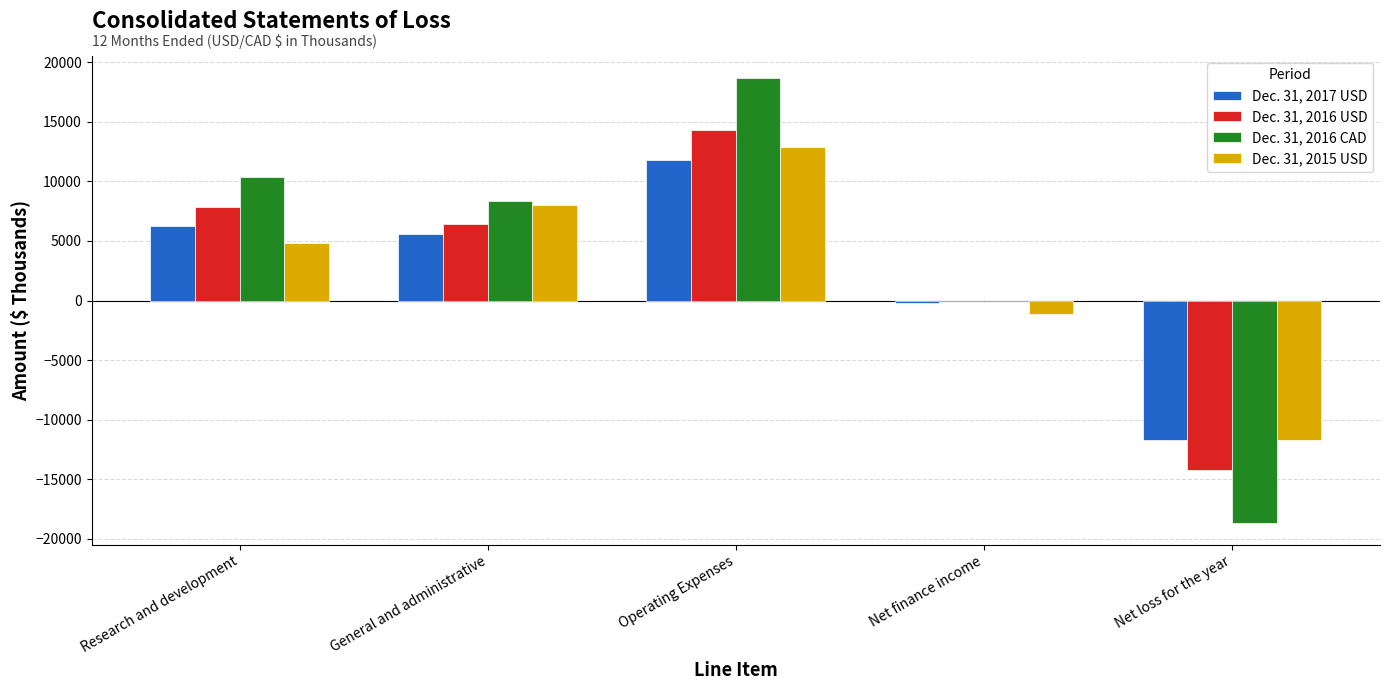

What is the maximum value shown in the chart?

18666